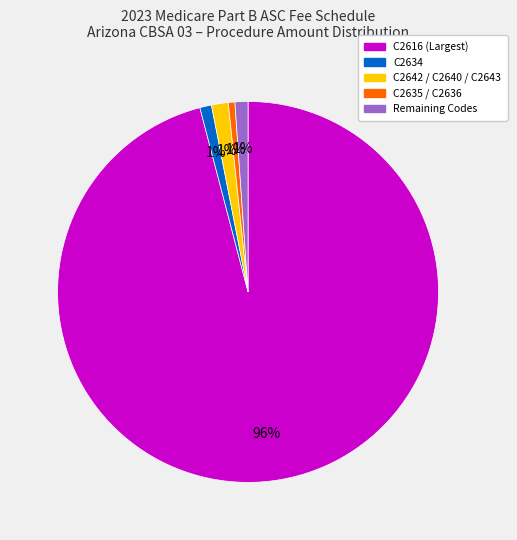

Count the number of slices in the pie.

5